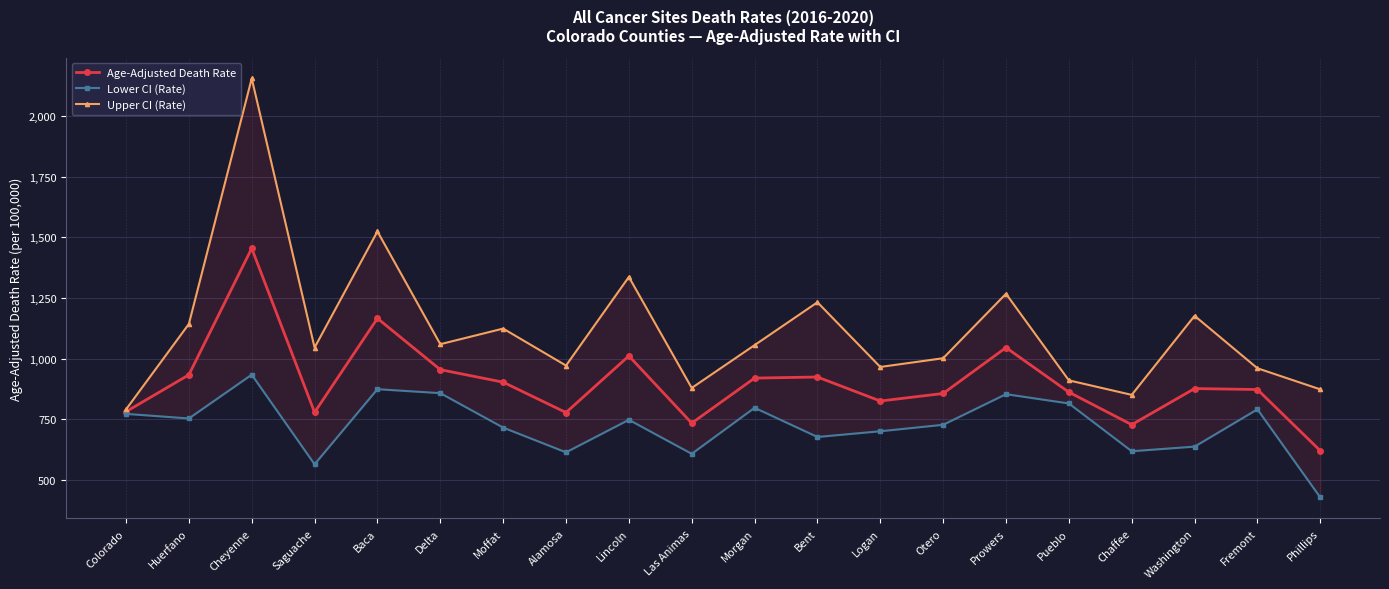

In Lower CI (Rate), how many points are higher than both neighbors (excluding endpoints)?

6